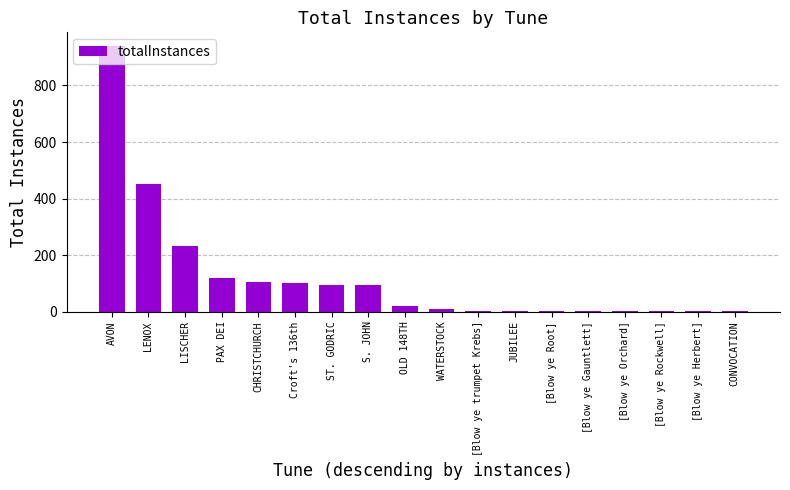

Is it true that the value at PAX DEI is 119?

True